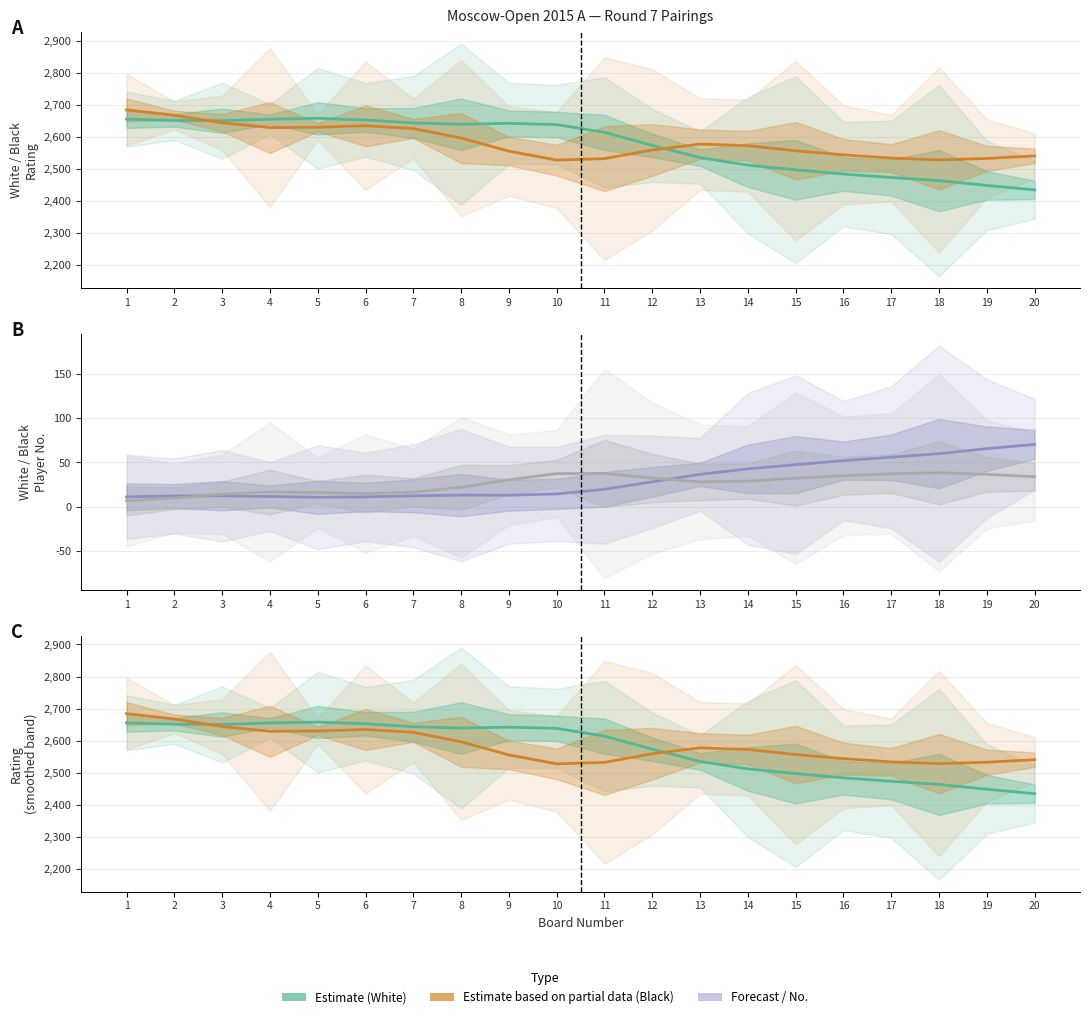

Rank the categories by Black No. value from lowest to highest.

1, 2, 3, 6, 5, 7, 4, 8, 13, 14, 9, 15, 12, 20, 16, 19, 17, 10, 11, 18